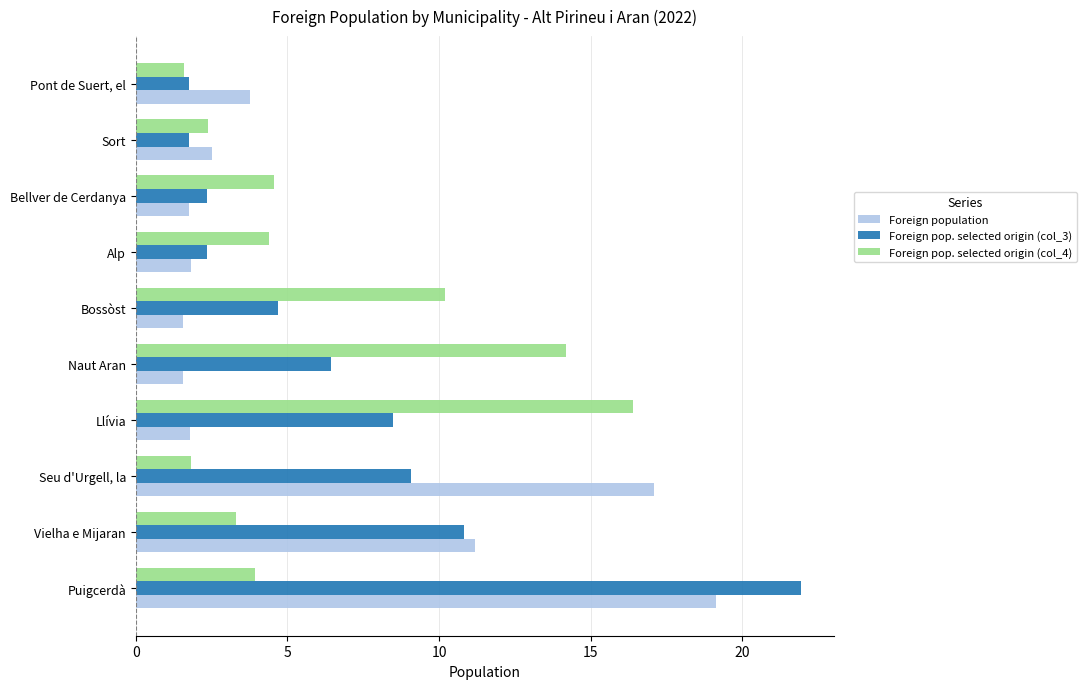

What is the maximum value shown in the chart?

21.9